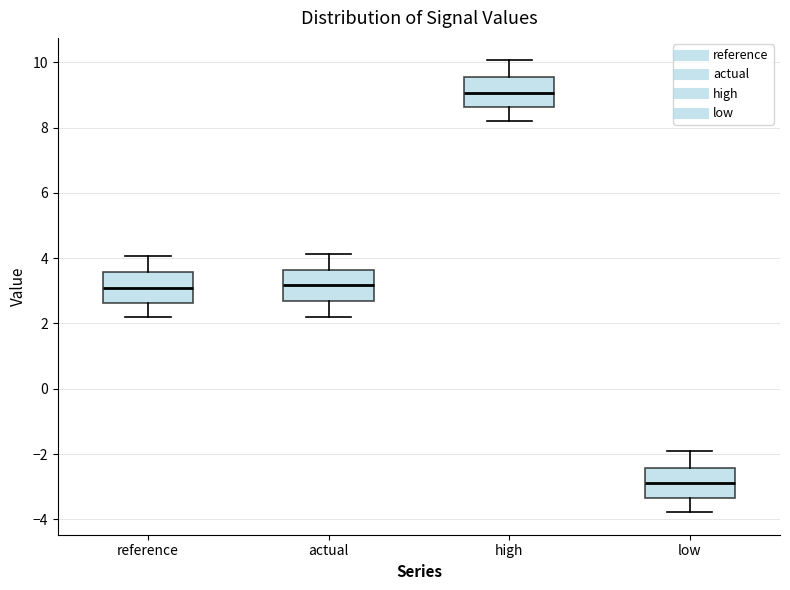

Which box has the lowest median line?

low